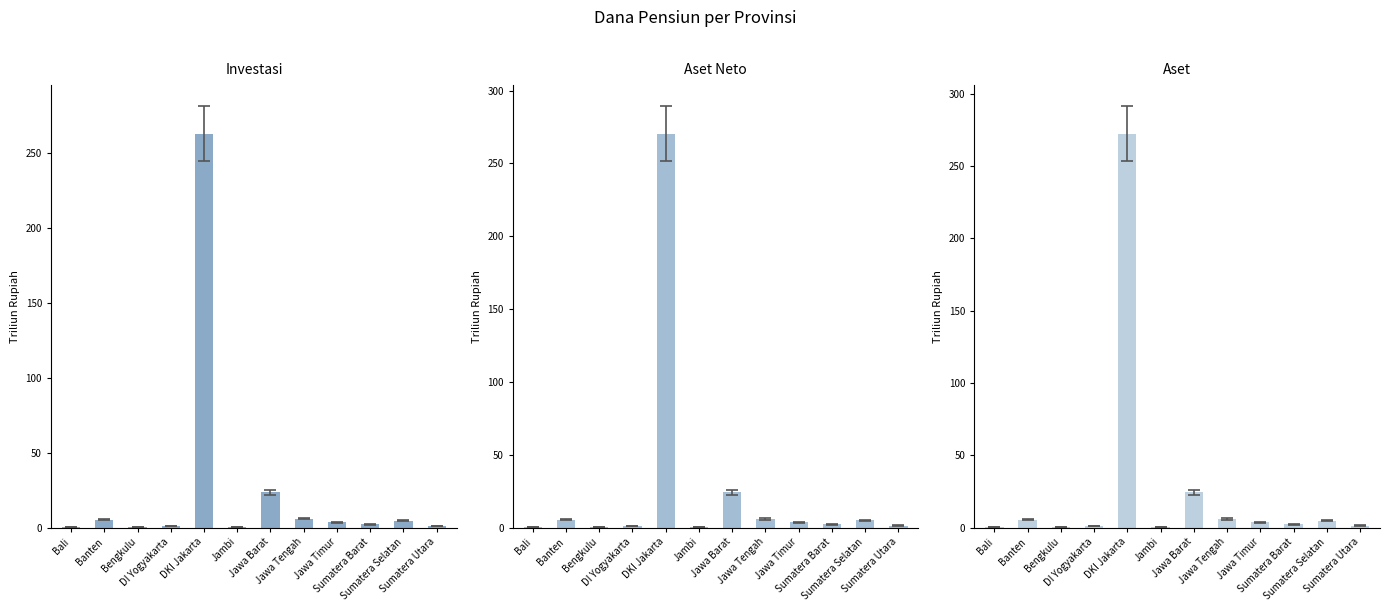

What is the smallest value displayed?

0.1